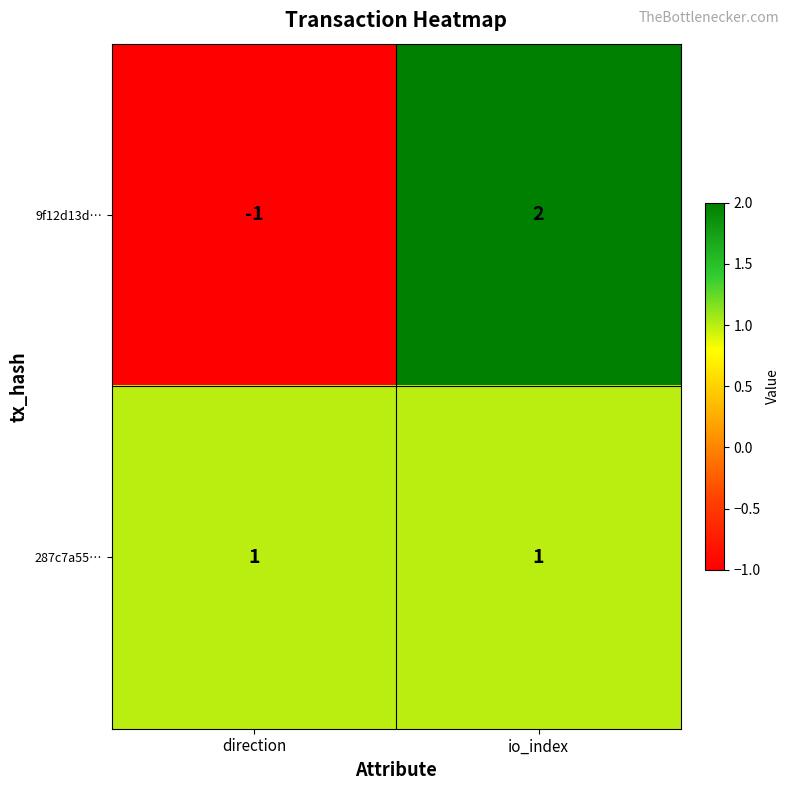

Reading left to right, list all the values displayed in this chart.

9f12d13d…: -1	2
287c7a55…: 1	1